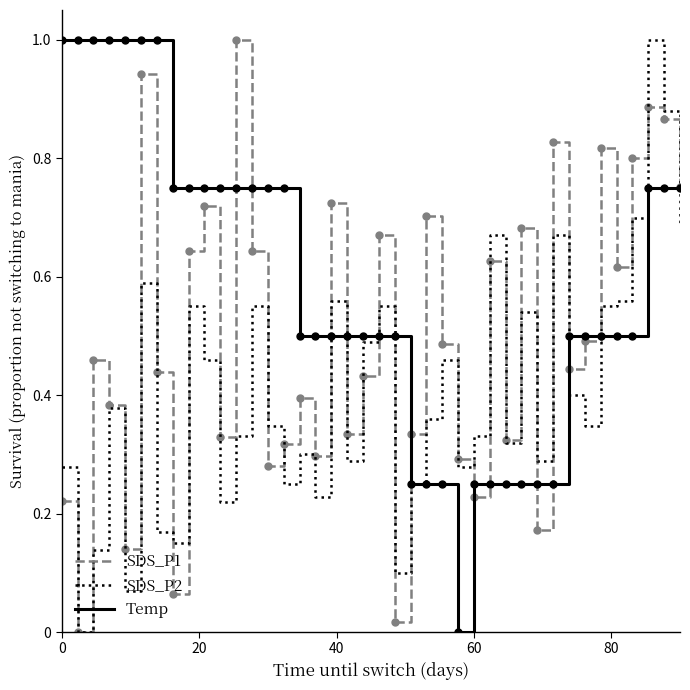

Rank the series by their average value, from lowest to highest.

SDS_P2, SDS_P1, Temp